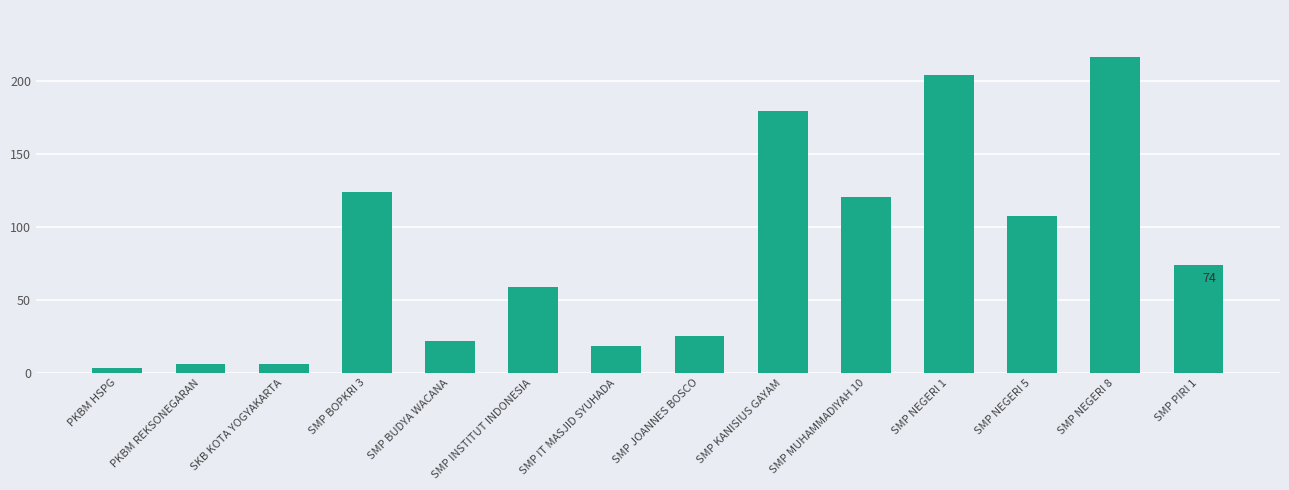

What is the ratio of the value at SMP PIRI 1 to the value at SMP INSTITUT INDONESIA?

1.3